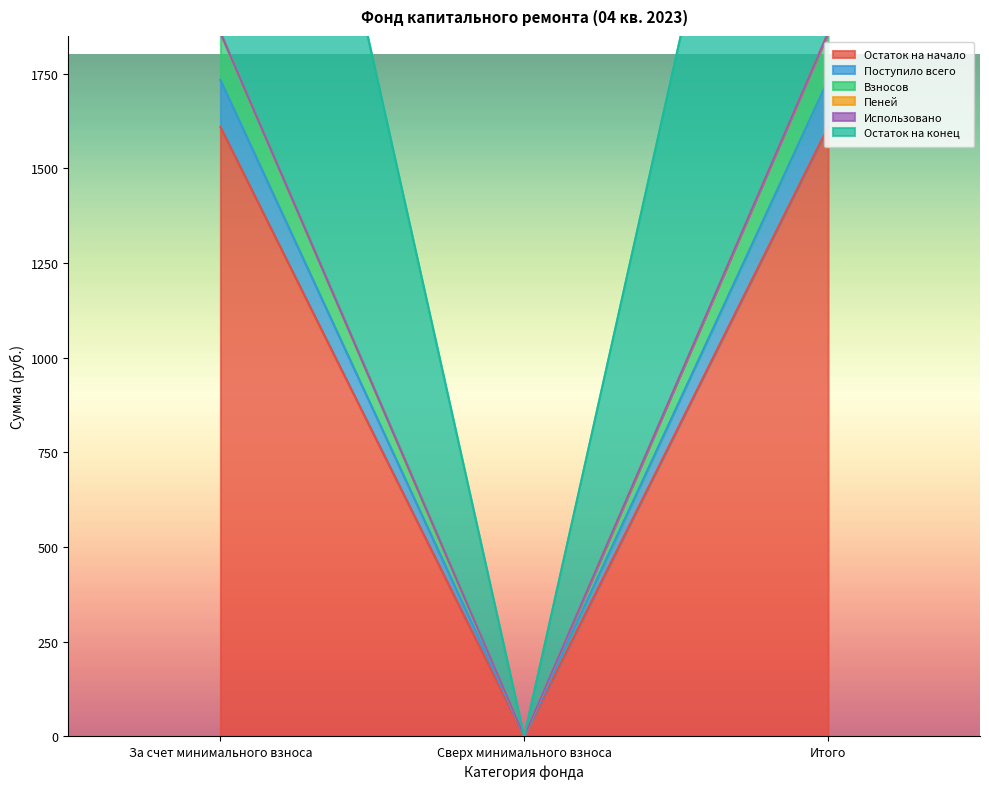

Is it true that Взносов equals -733.5 at Сверх минимального взноса?

False